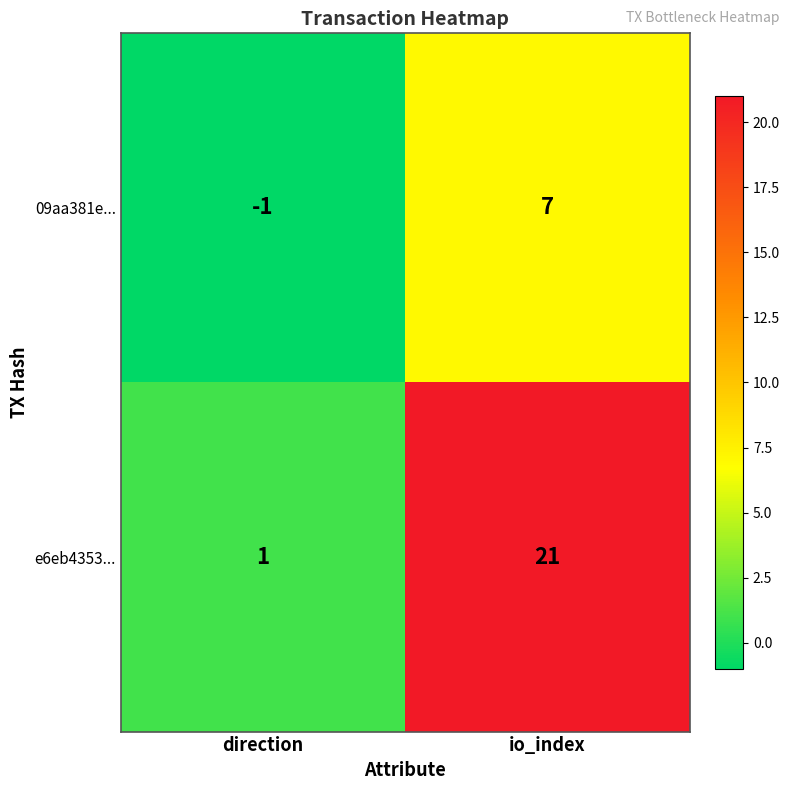

What is the spread (max minus min) of values at io_index?

14